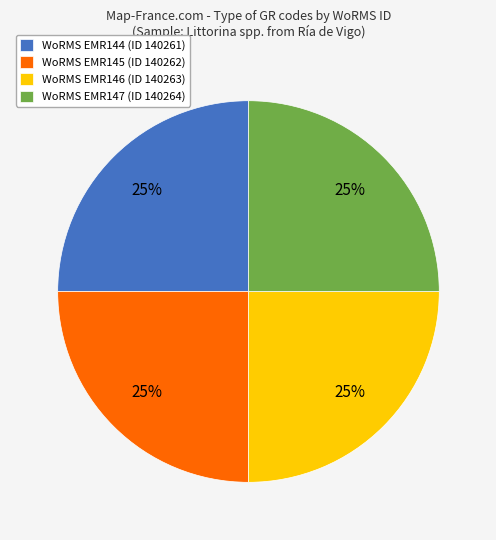

What is the ratio of the value at WoRMS EMR145 (ID 140262) to the value at WoRMS EMR147 (ID 140264)?

1.0